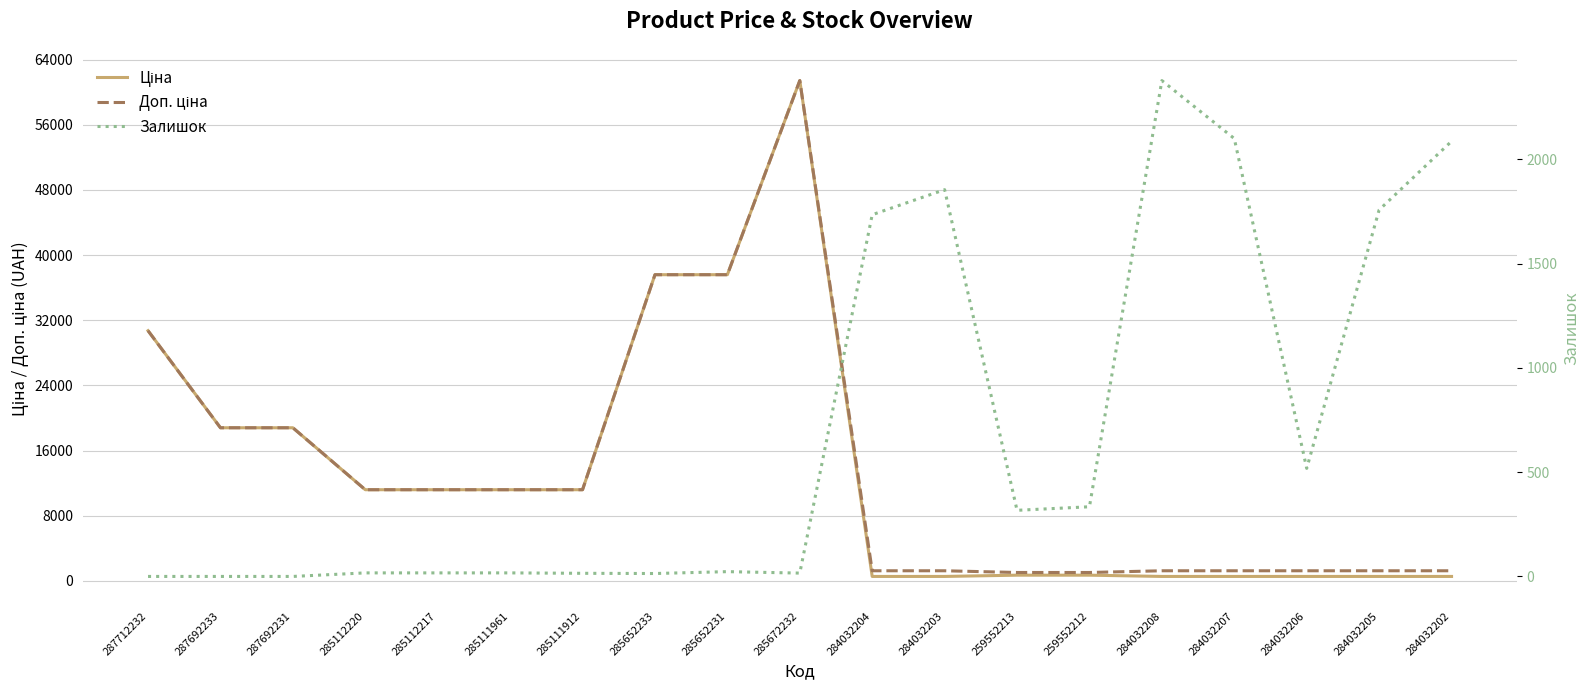

What is the average value of the Залишок series?

694.5